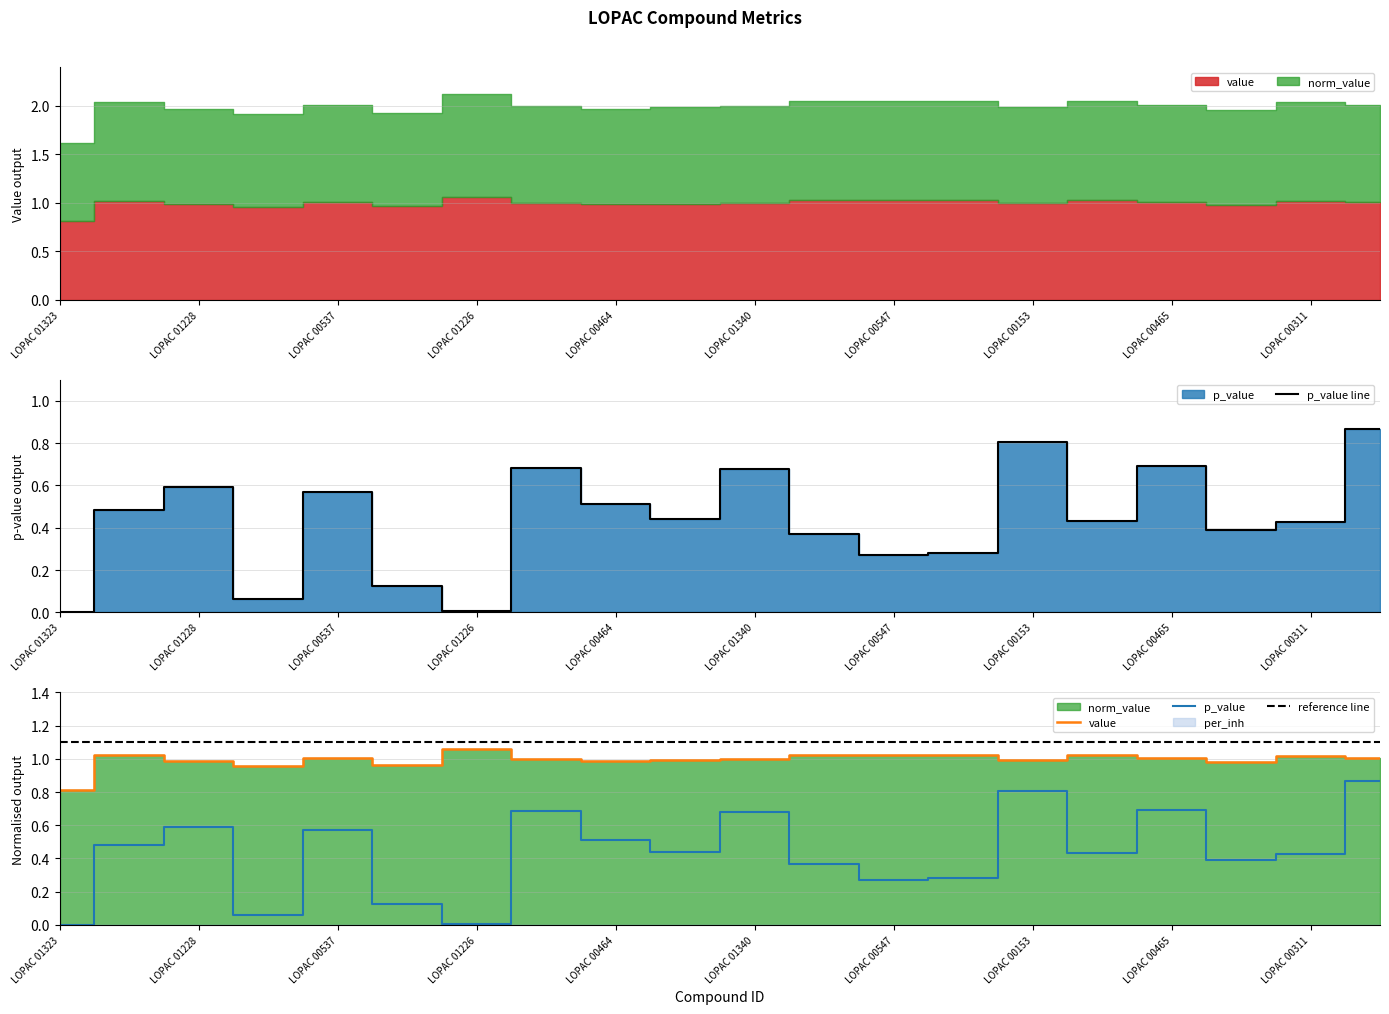

At which category is the sum across all series the highest?

19